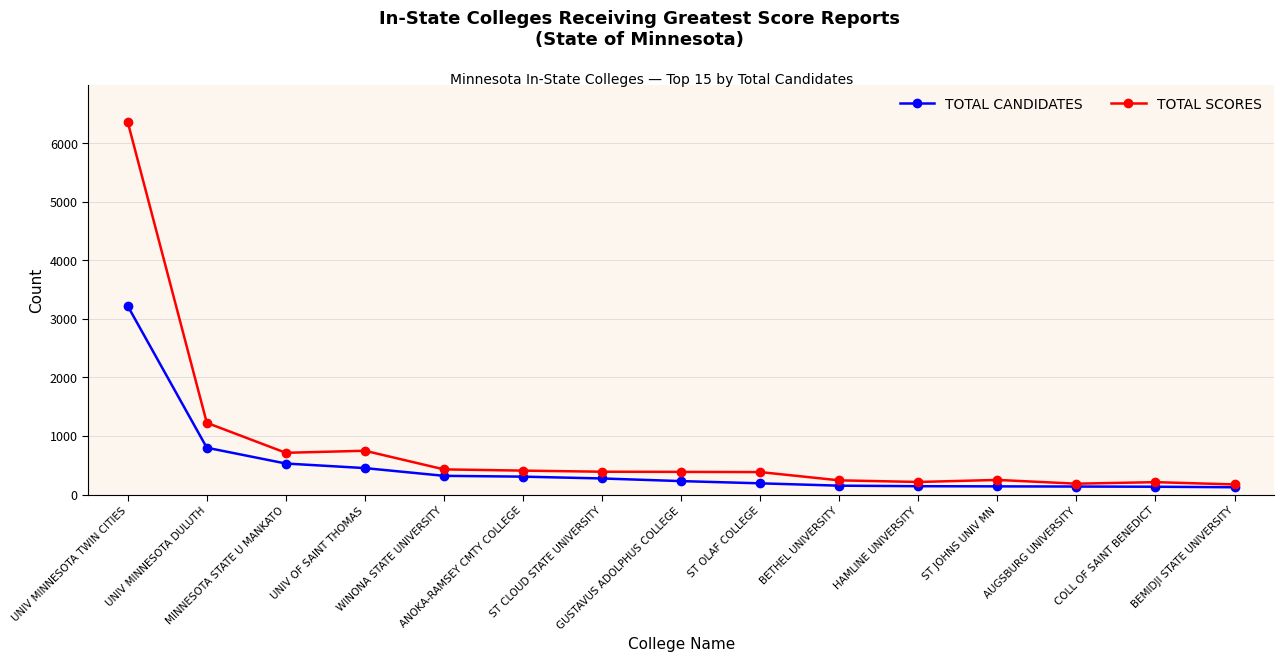

Which series has the largest range (max minus min)?

TOTAL SCORES